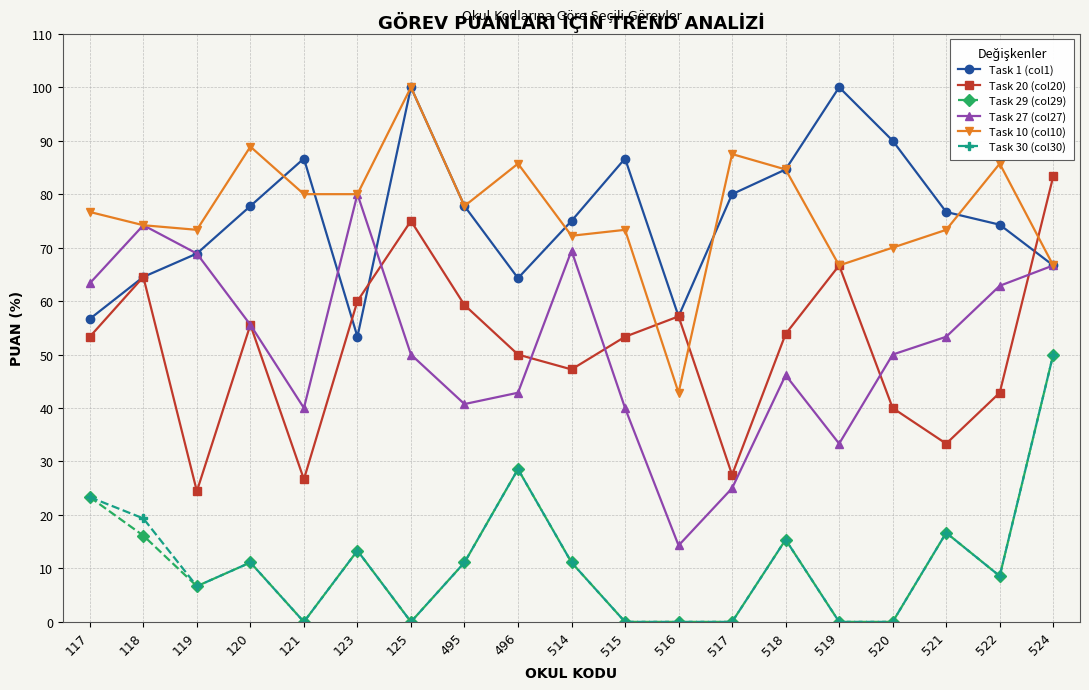

Is it true that Task 10 (col10) equals 25.8 at 516?

False